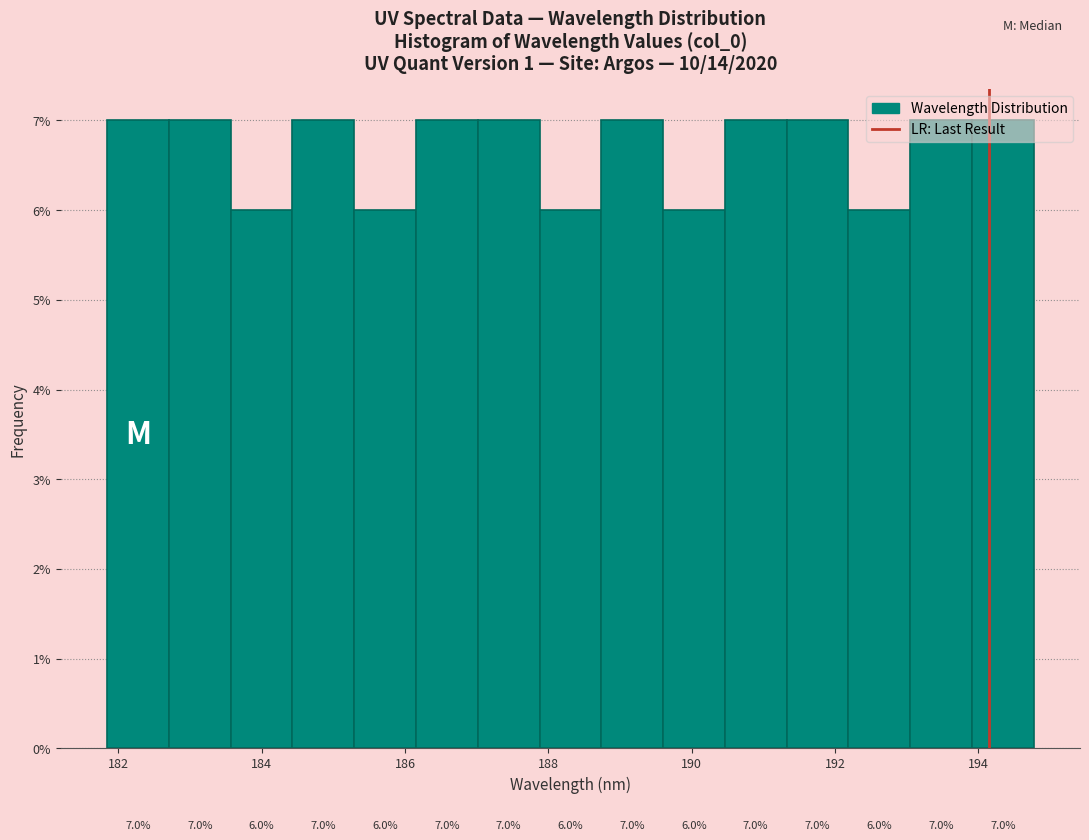

What is the height of the bar covering 186.2 to 187.0 on the x-axis? The bar edges are not printed on the chart, so give them approximately, as read against the axis.

7.0